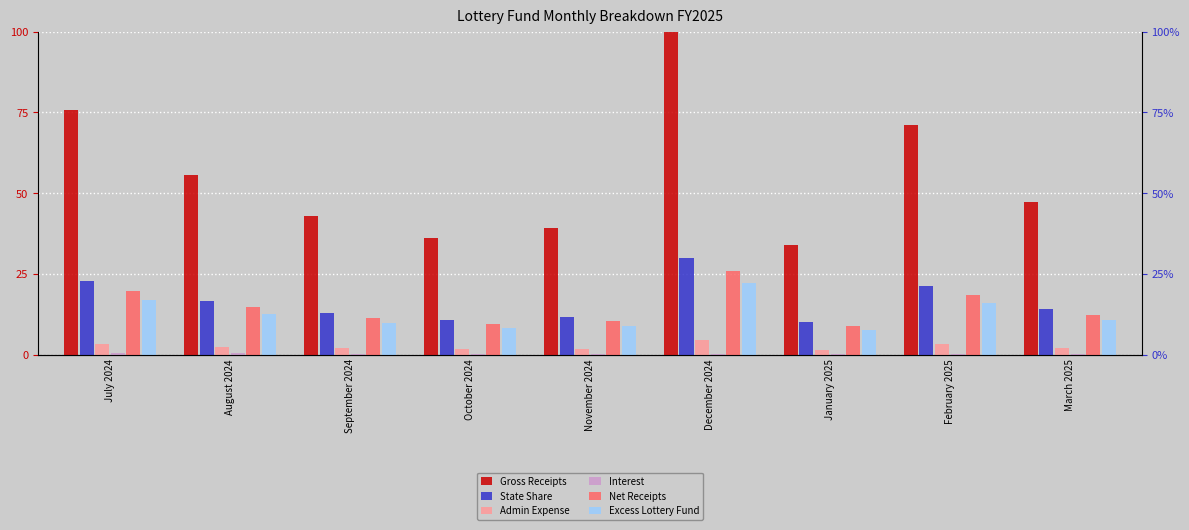

True or false: Excess Lottery Fund has a value of 22.2 at December 2024.

True